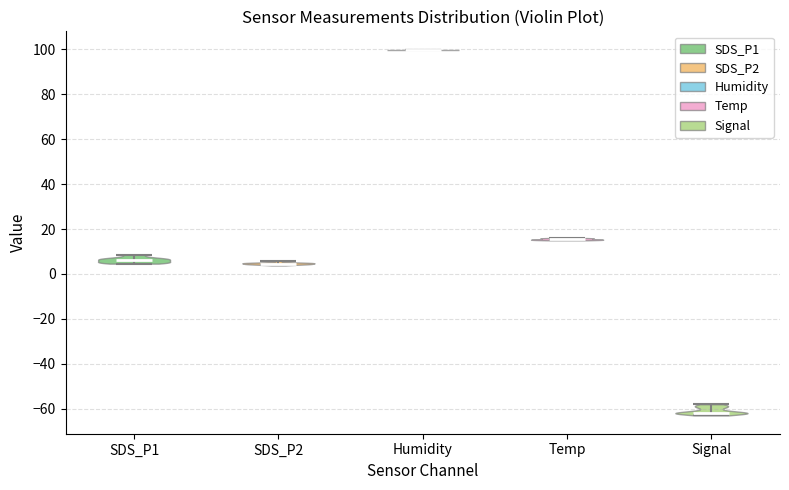

Which violin has the lowest median line?

Signal